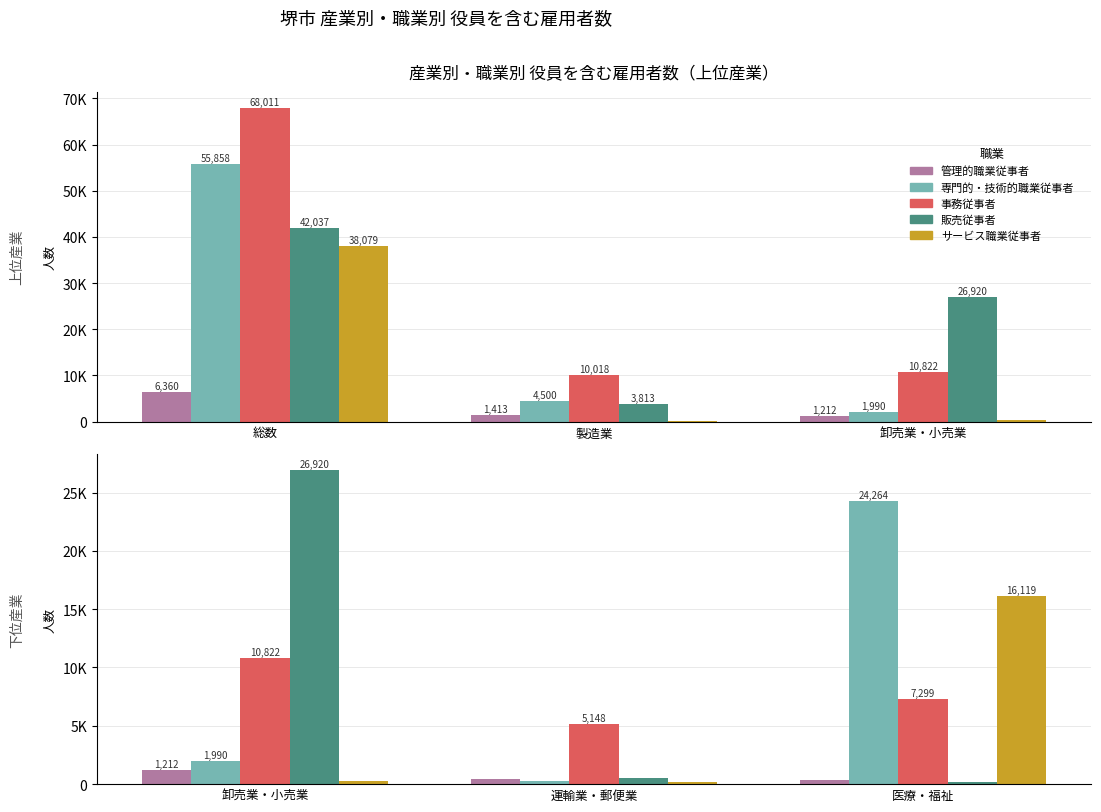

Count the number of data series in this chart.

5